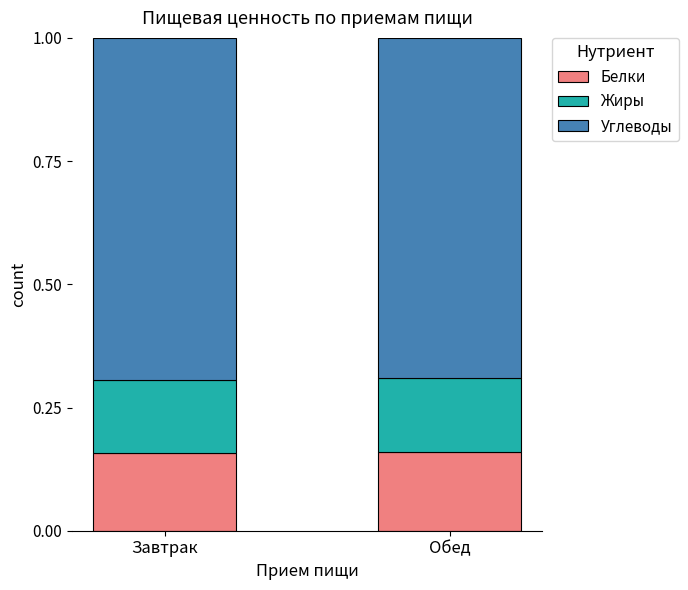

What is the total value across all series at Обед?

1.0